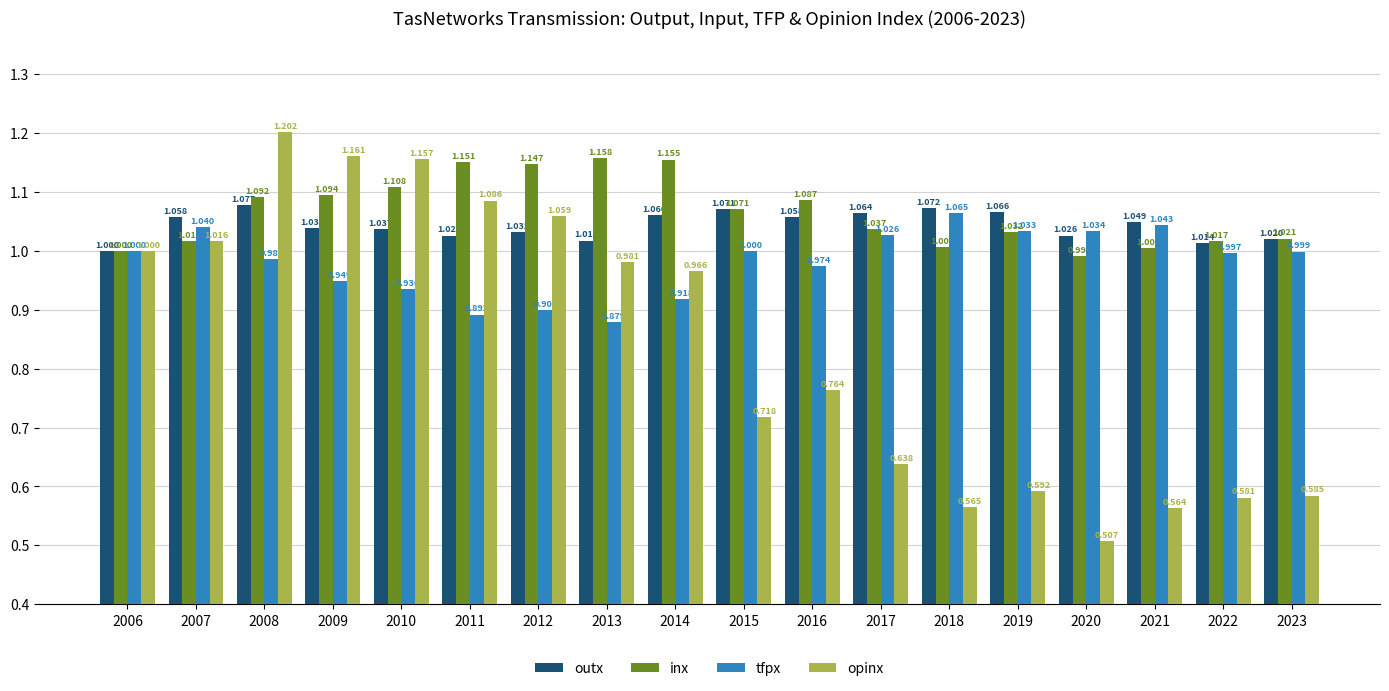

Between 2011 and 2022, which series saw the biggest shift?

opinx